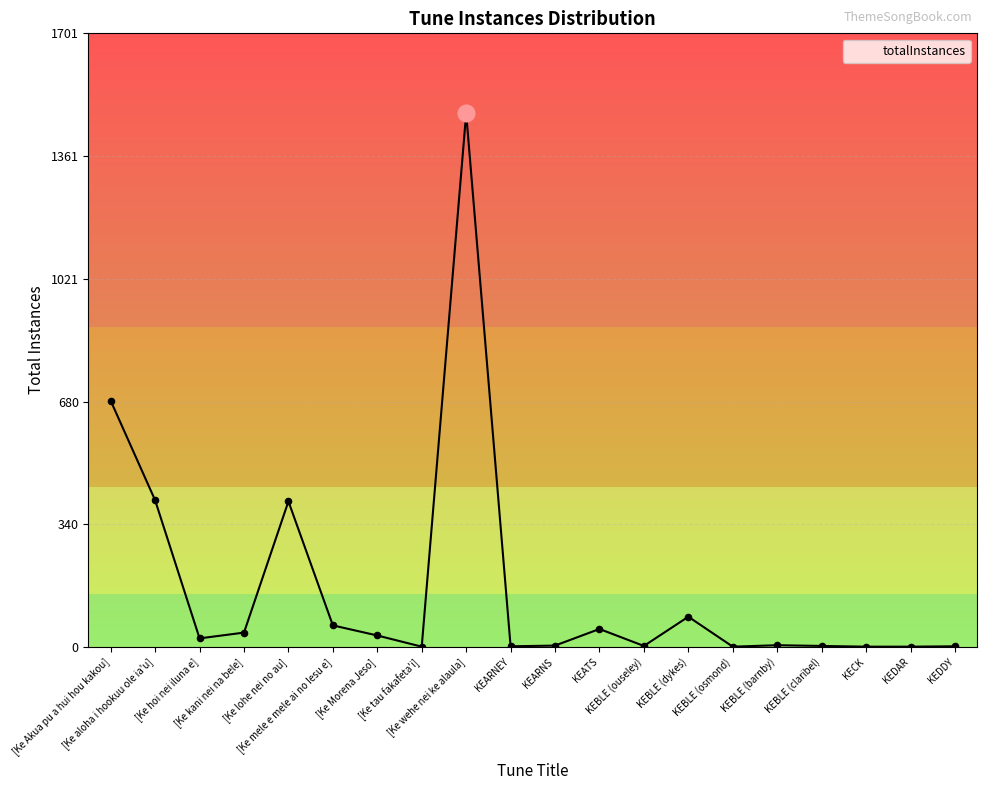

What is the maximum value shown in the chart?

1480